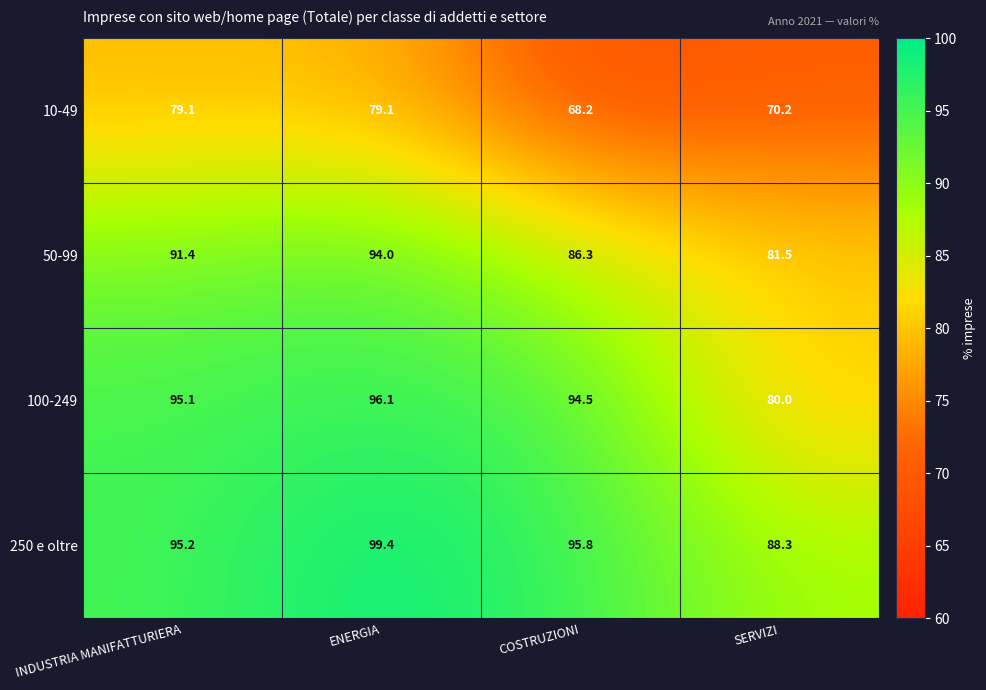

How many data points in 100-249 are above 95?

2